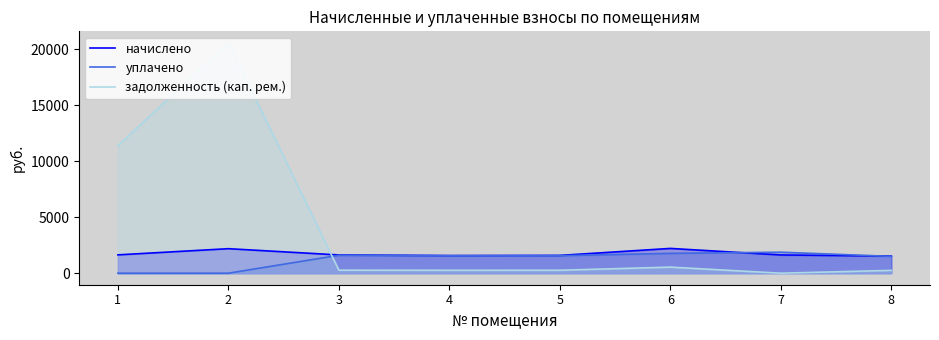

What is the difference between the highest and lowest values at 7?

1874.4